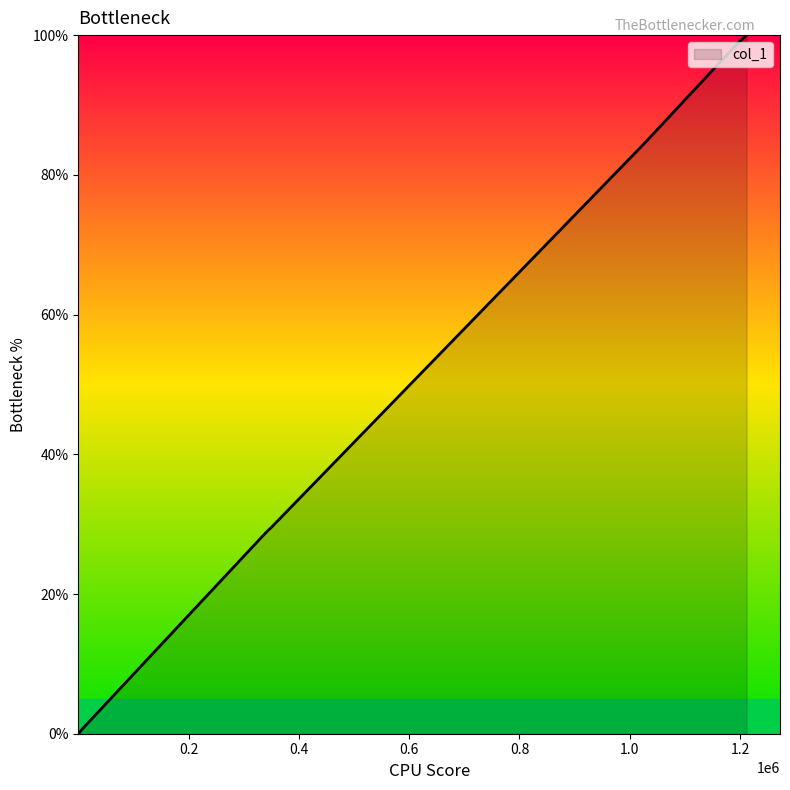

What is the difference between the maximum and minimum values?

100.0